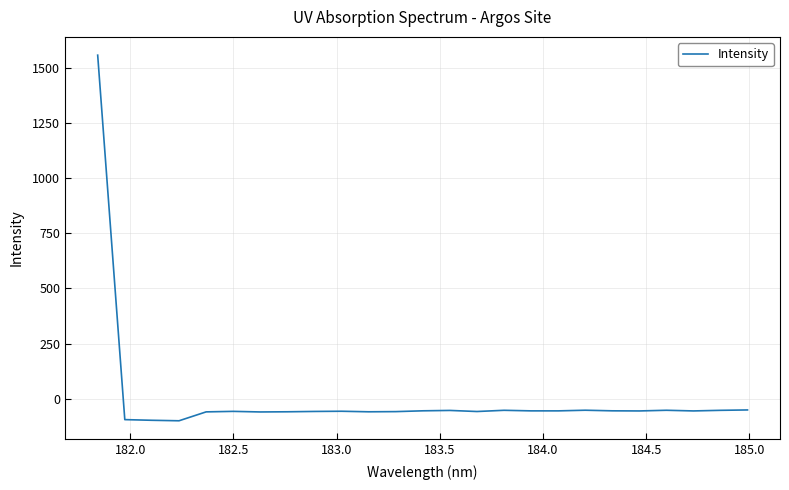

What is the sum of all values?

95.7